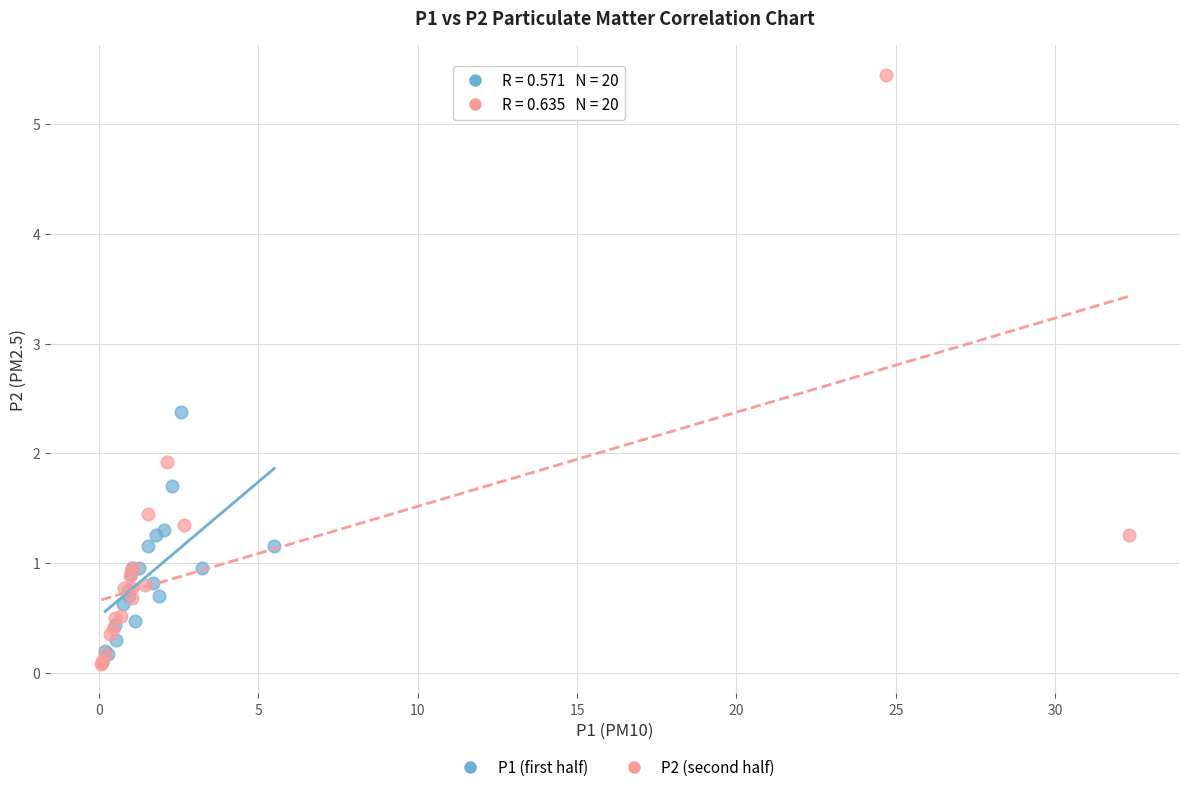

Which series reaches the maximum Y coordinate?

P2 (second half)